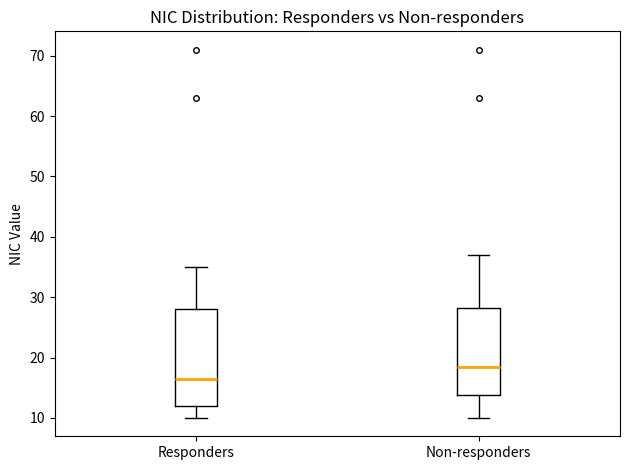

Reading left to right, read every box against the y-axis: the position of its median line, the range the box covers, and the ends of its whiskers. The values are not printed on the chart, so give them approximately, as read against the axis.

Responders: median 17, box 12 to 28, whiskers 10 to 35
Non-responders: median 19, box 14 to 28, whiskers 10 to 37